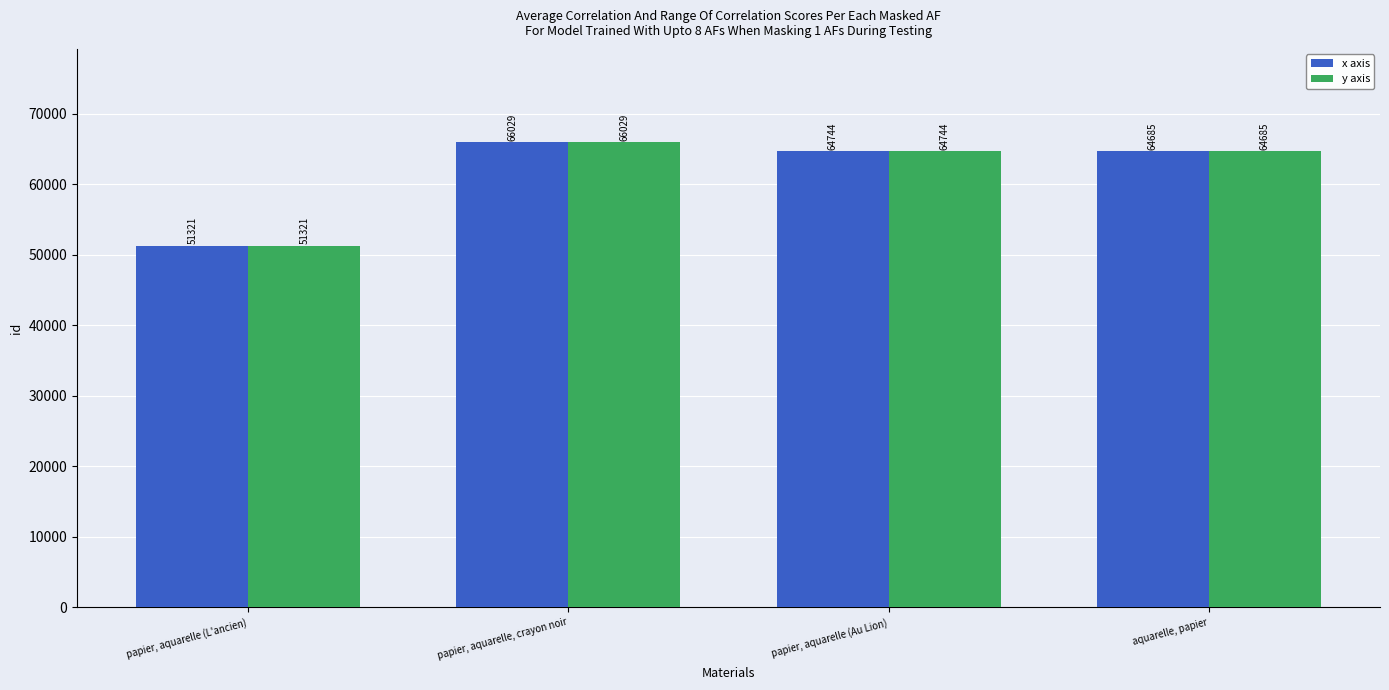

Reading left to right, transcribe all the data shown in this chart.

x axis: papier, aquarelle (L'ancien)=51321	papier, aquarelle, crayon noir=66029	papier, aquarelle (Au Lion)=64744	aquarelle, papier=64685
y axis: papier, aquarelle (L'ancien)=51321	papier, aquarelle, crayon noir=66029	papier, aquarelle (Au Lion)=64744	aquarelle, papier=64685